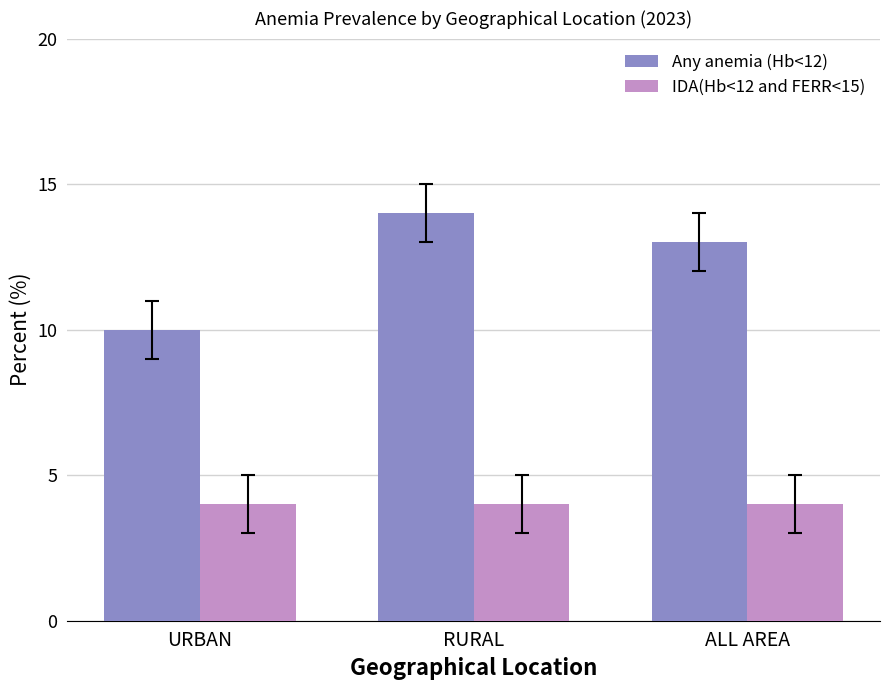

Does the chart contain stacked bars?

No